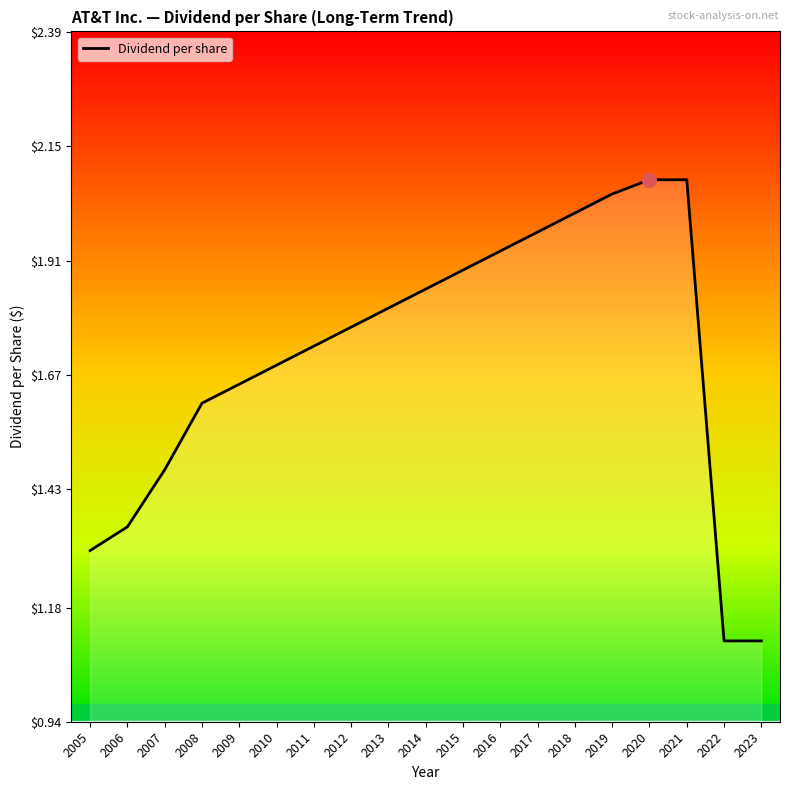

What is the smallest value displayed?

1.1